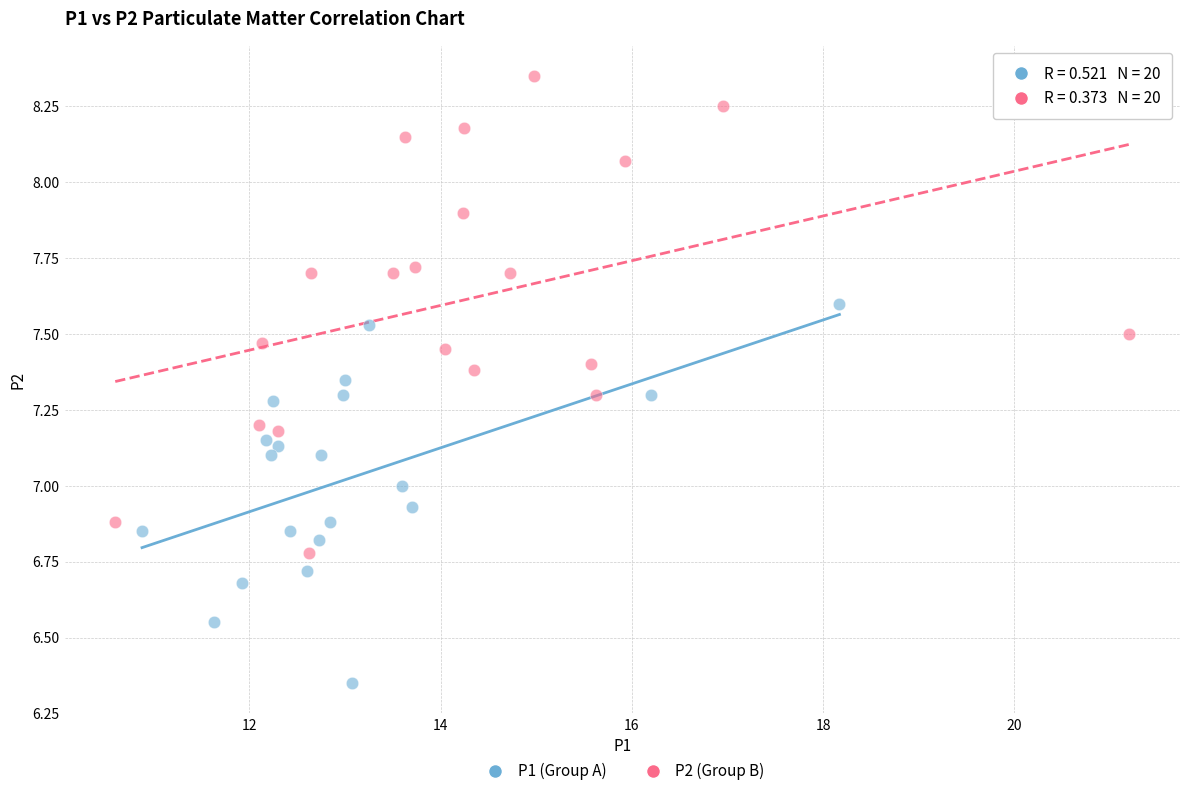

Which series contains the highest Y value?

P2 (Group B)